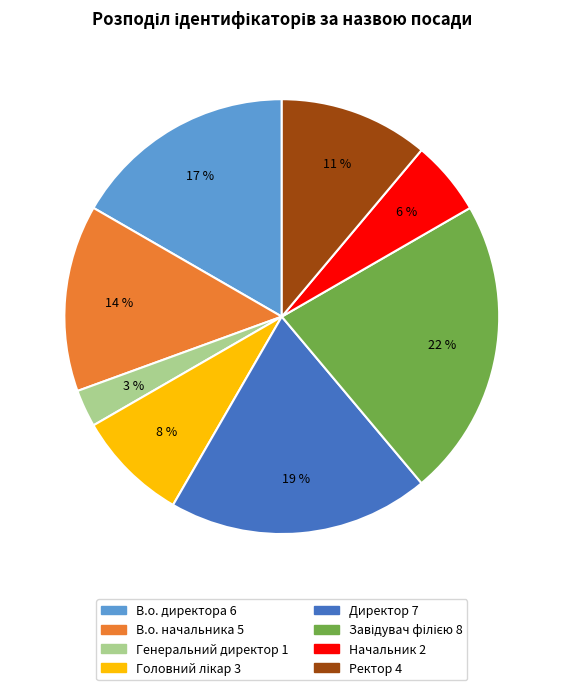

What is the ratio of the value at Начальник to the value at Ректор?

0.5